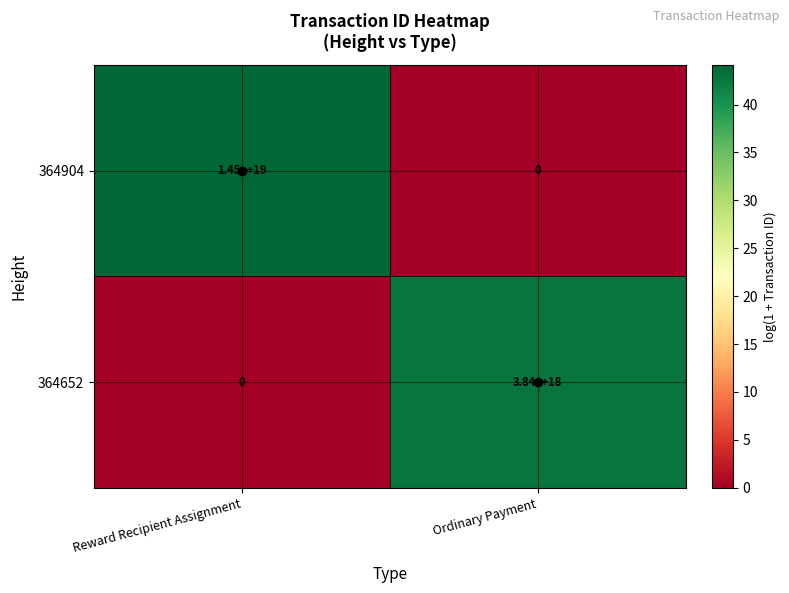

Which series changed the most between Reward Recipient Assignment and Ordinary Payment?

364904